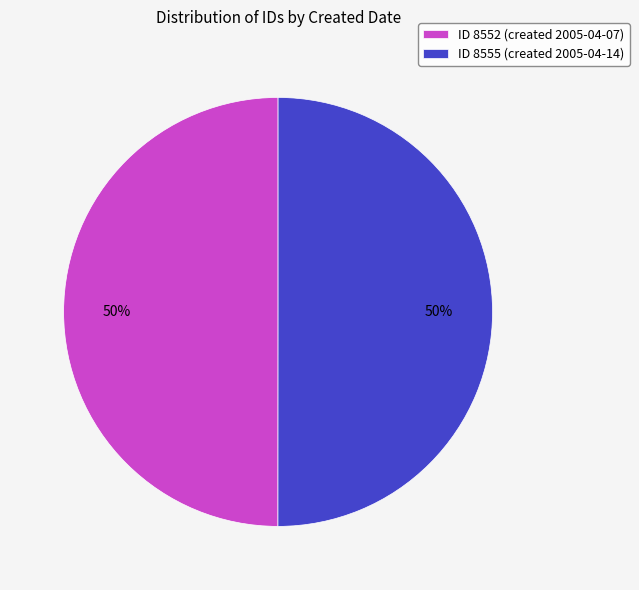

What percentage is the ID 8552 (created 2005-04-07) slice, to the nearest percent?

50%